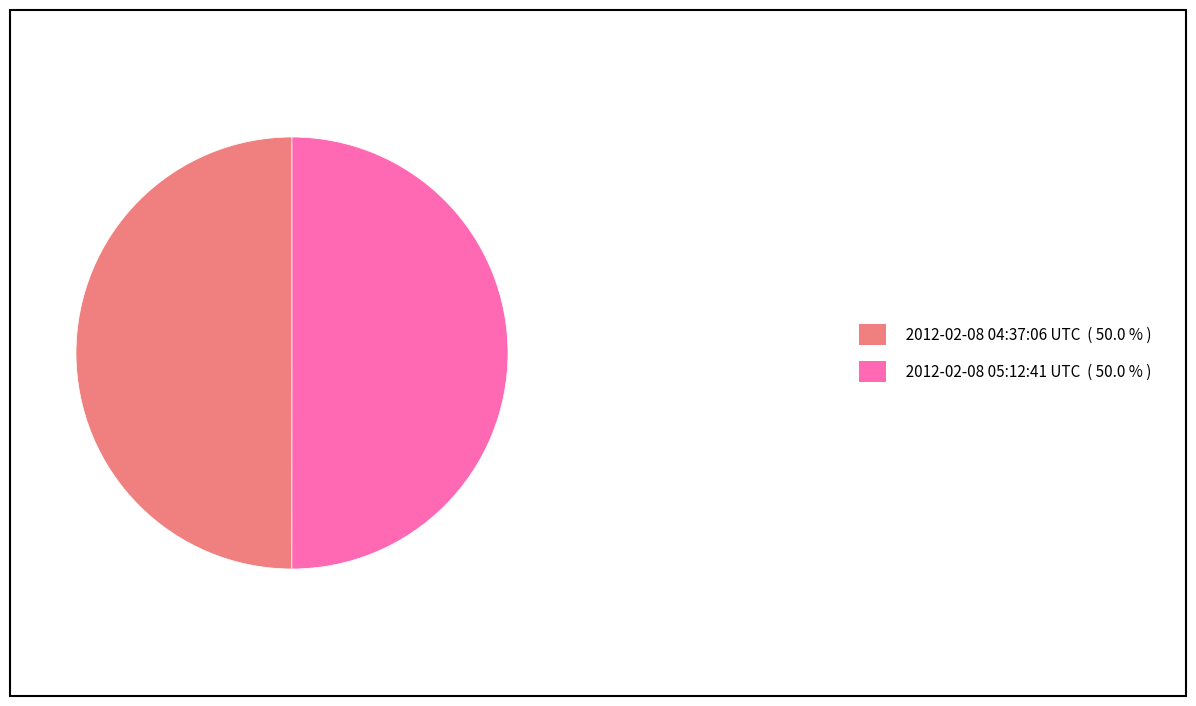

What is the ratio of the value at 2012-02-08 04:37:06 UTC to the value at 2012-02-08 05:12:41 UTC?

1.0